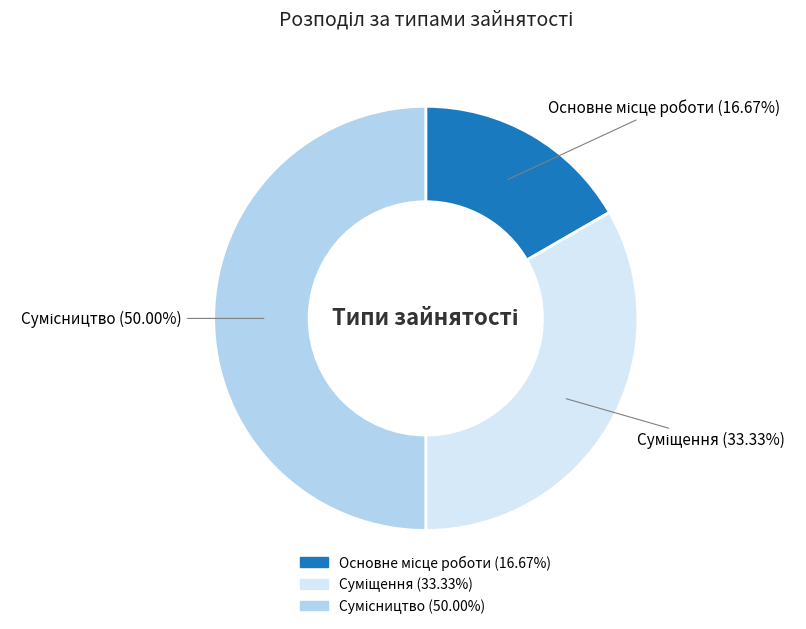

Rank the categories by value from lowest to highest.

Основне місце роботи, Суміщення, Сумісництво